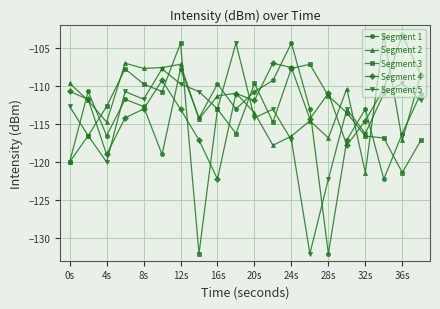

How many interior local valleys does the Segment 4 series have?

5